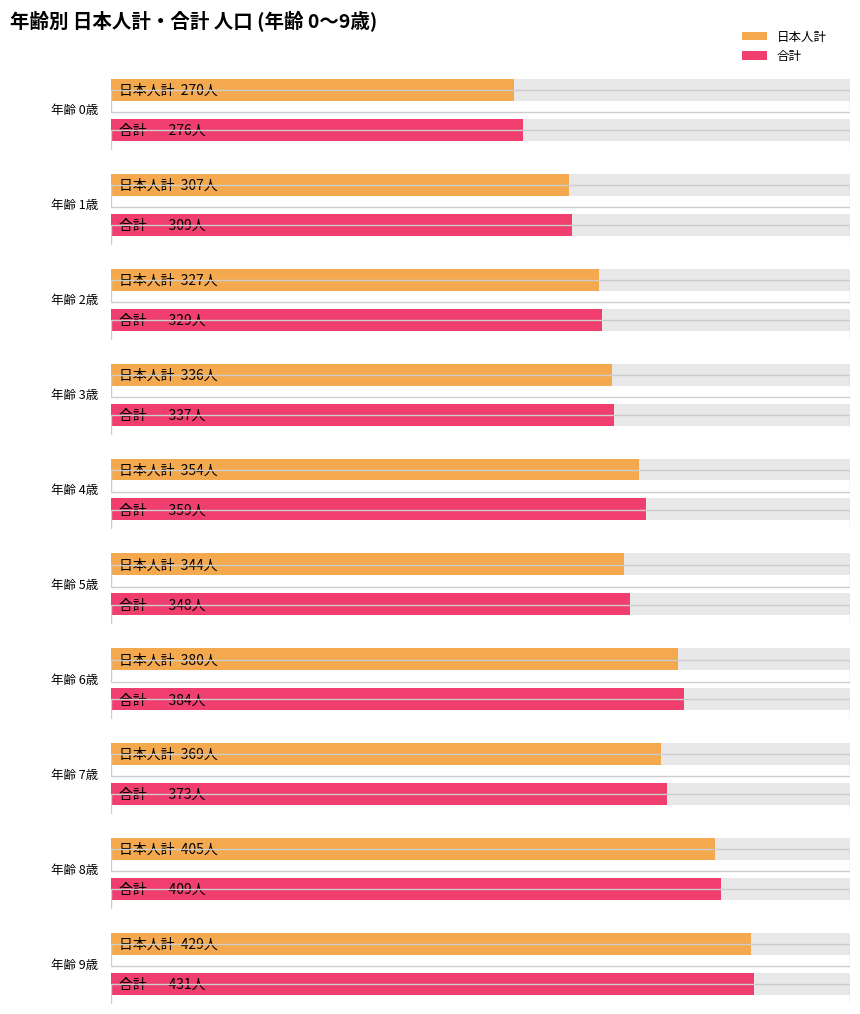

What is the value of the 合計 bar at the 1st from the left?

276